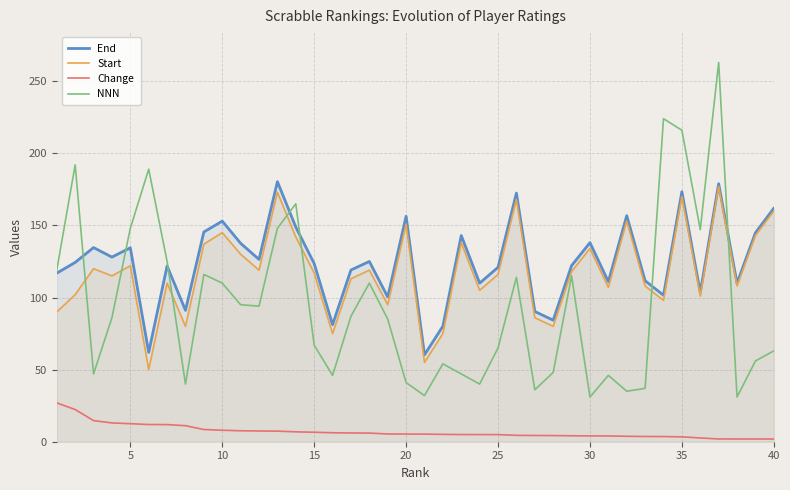

Which series has the widest spread of values?

NNN